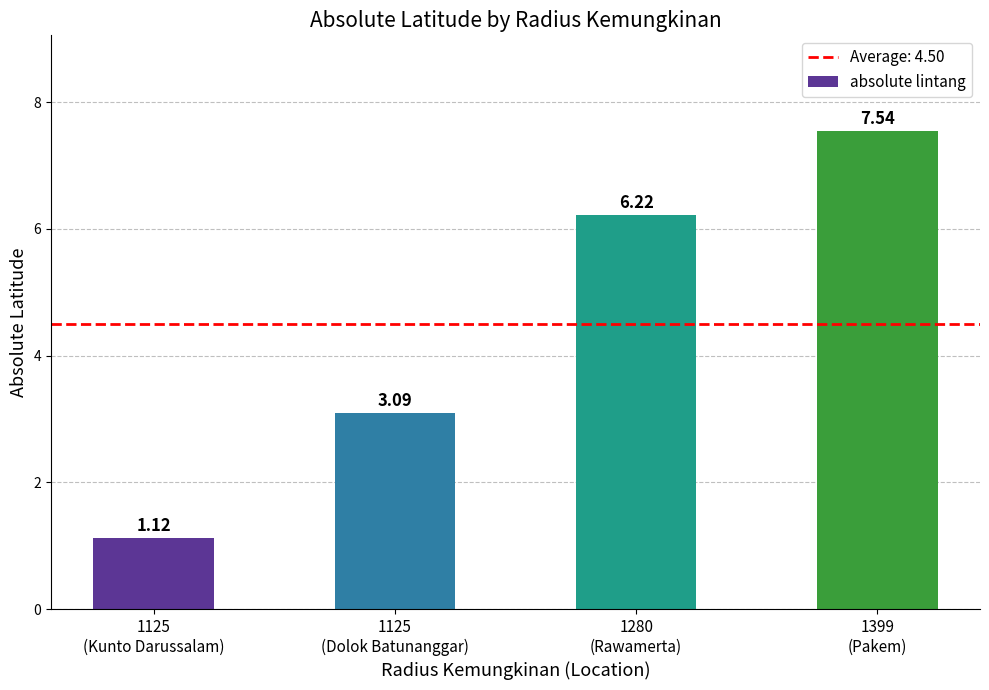

What is the label of the 1st bar from the right?

1399
(Pakem)